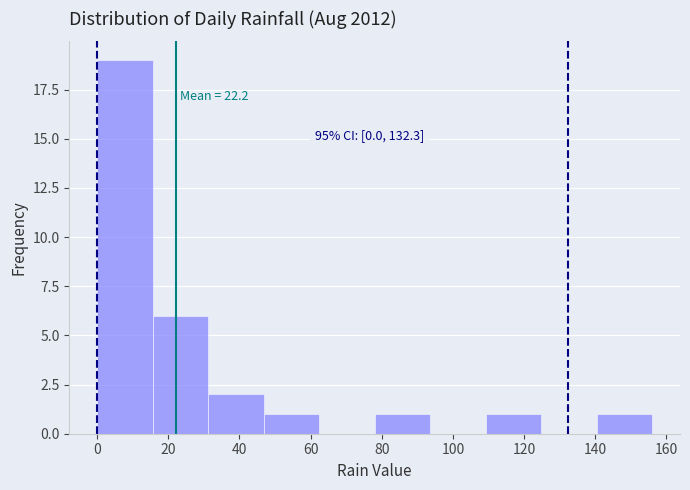

Over which range of the x-axis is the bar tallest?

0.0 to 15.6